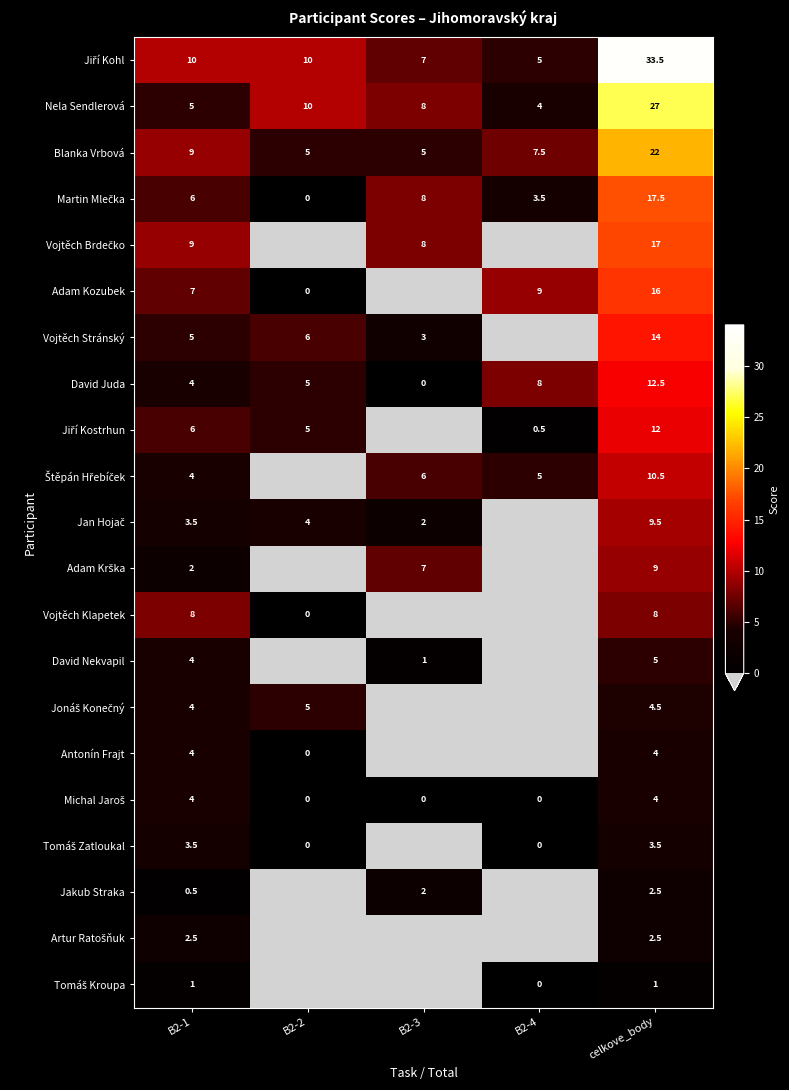

What is the sum of all Nela Sendlerová values?

54.0